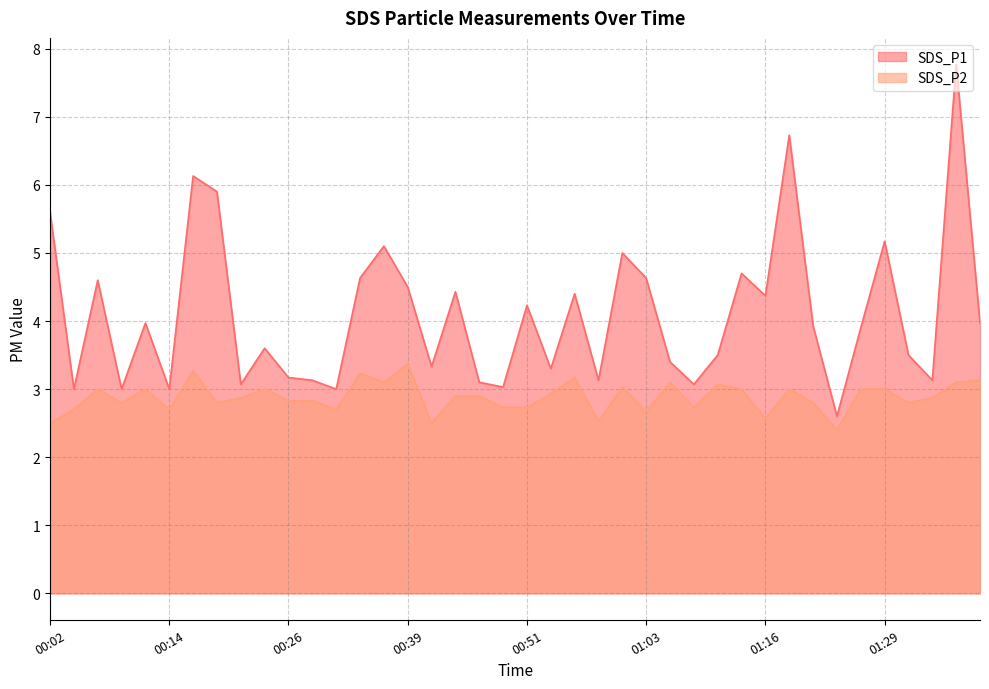

Between 00:09 and 00:39, which is larger?

00:39